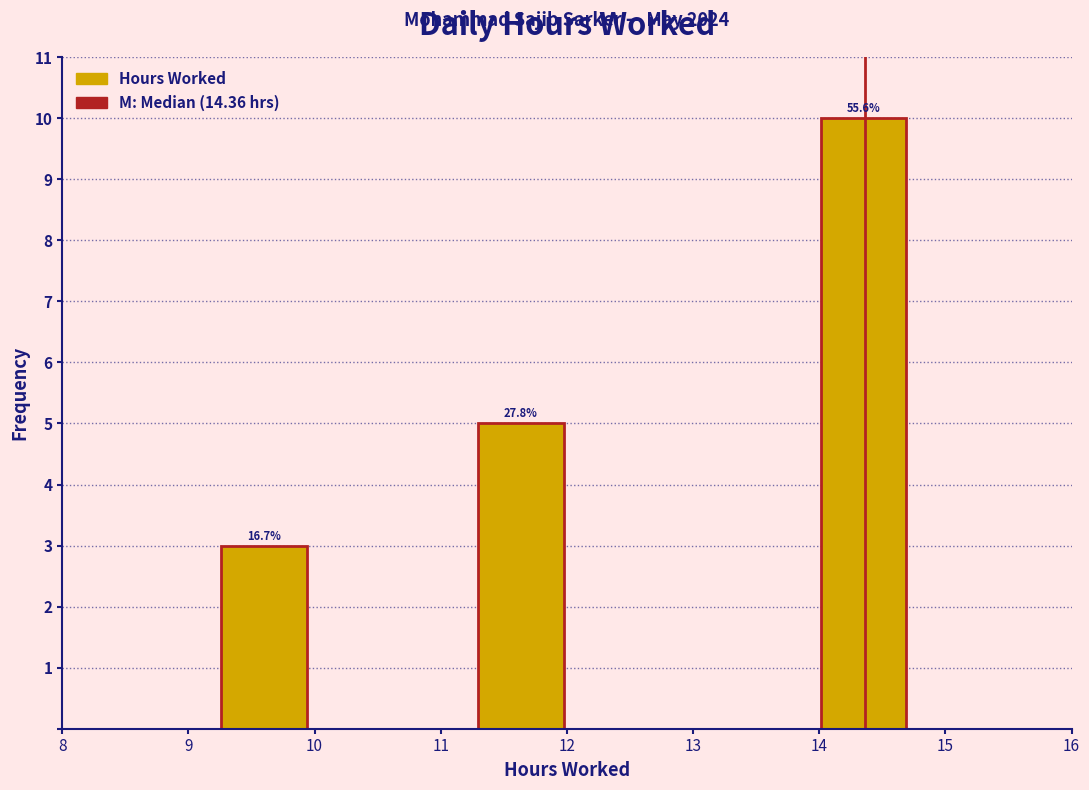

Which range on the x-axis has the tallest bar?

14.0 to 14.7